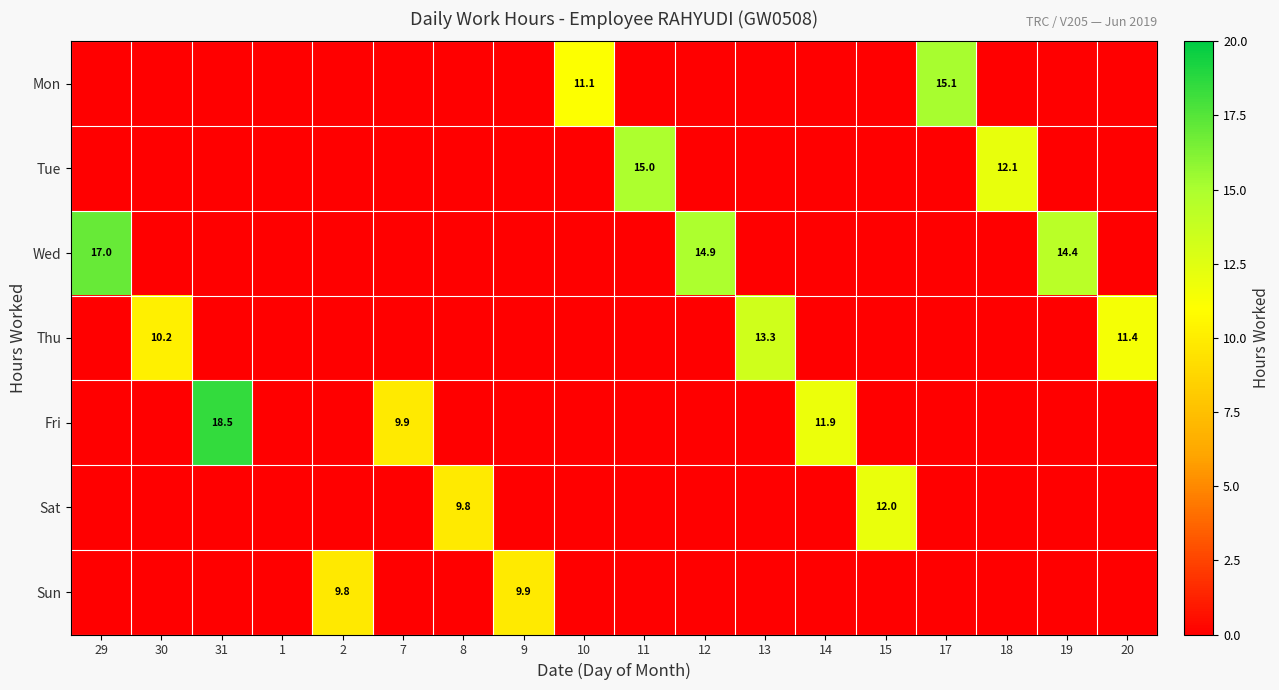

The value of Sun at 9 is 15.8. True or false?

False